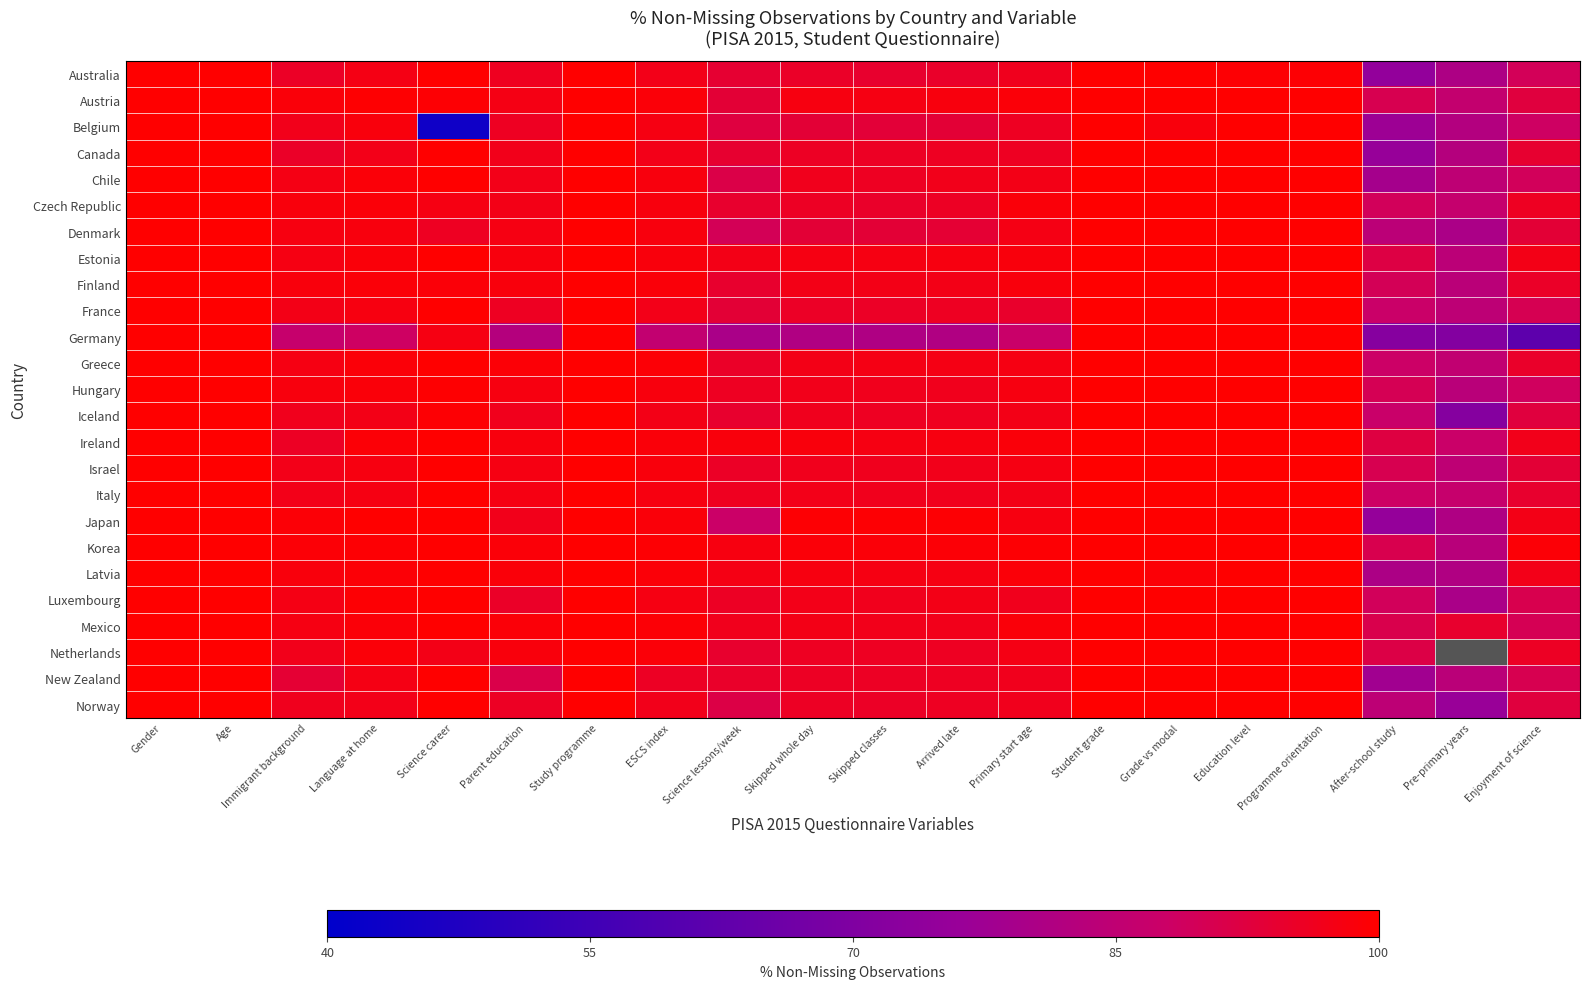

Rank the series at Arrived late from lowest to highest value.

Germany, Belgium, Denmark, Australia, Czech Republic, France, Norway, New Zealand, Canada, Netherlands, Iceland, Hungary, Italy, Chile, Israel, Mexico, Finland, Luxembourg, Greece, Latvia, Ireland, Estonia, Austria, Korea, Japan